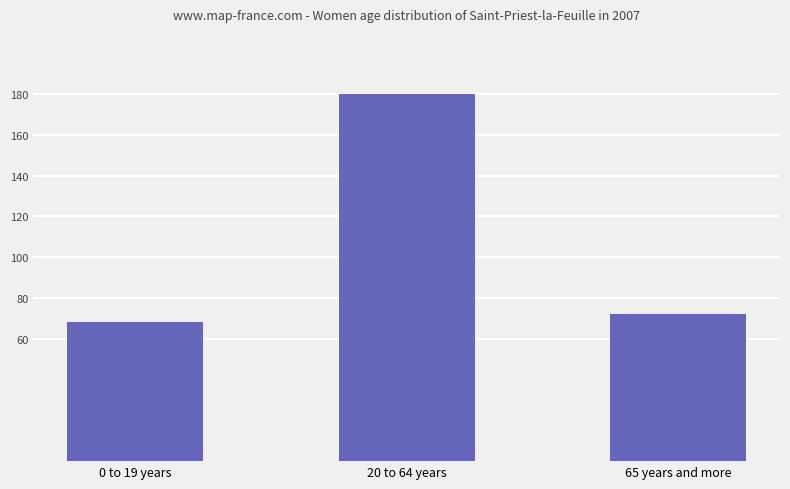

At which category does the chart reach its peak across all series?

20 to 64 years